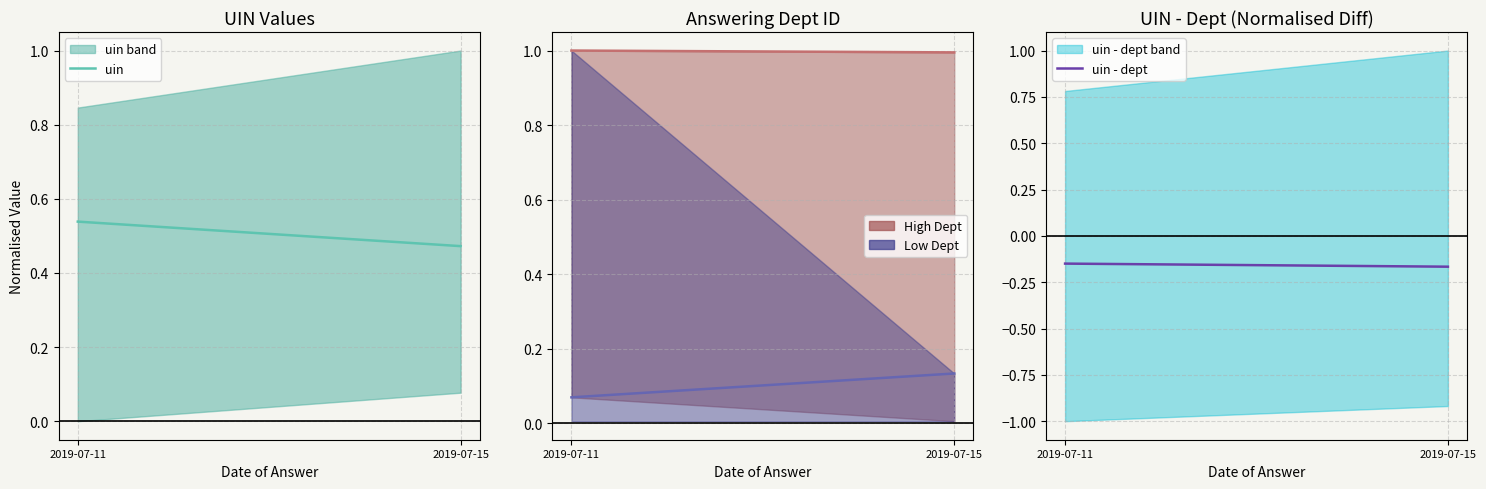

Is it true that uin - dept equals -0.3 at 2019-07-15?

False